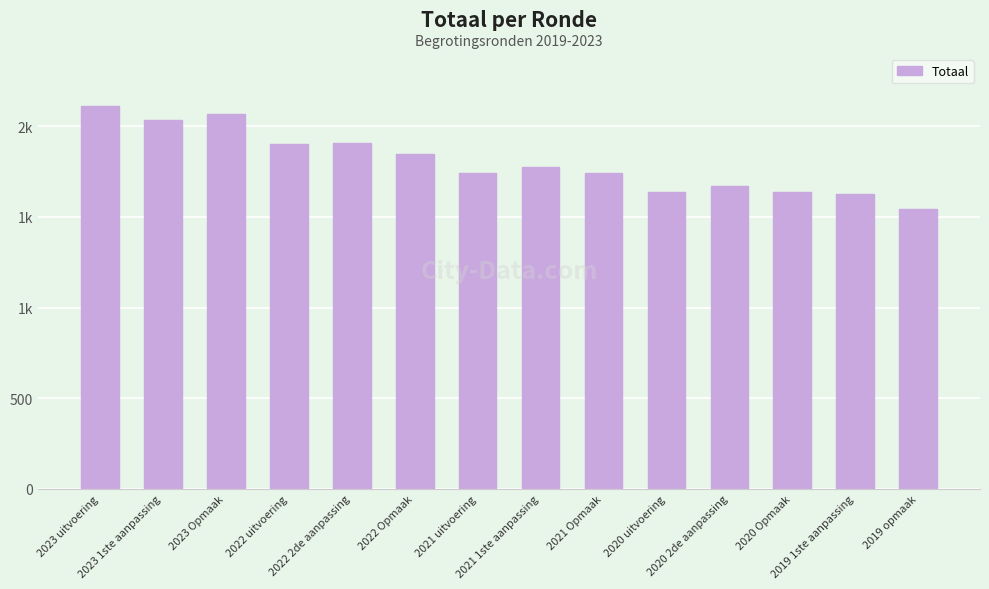

Which has a higher value, 2021 uitvoering or 2022 Opmaak?

2022 Opmaak